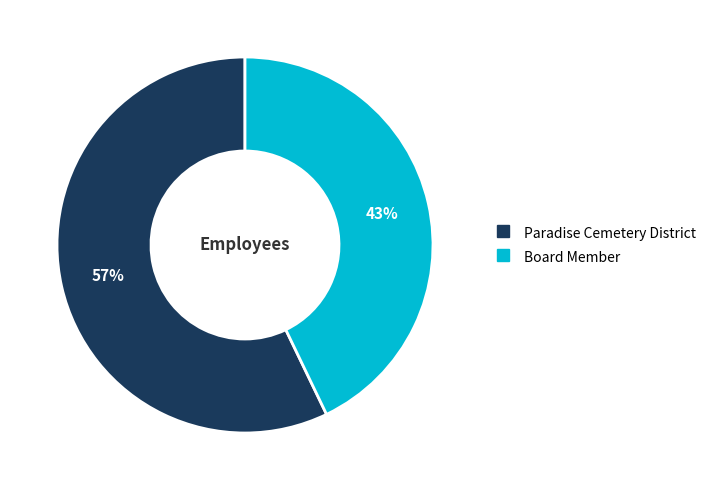

To the nearest percent, what portion does Paradise Cemetery District represent?

57%